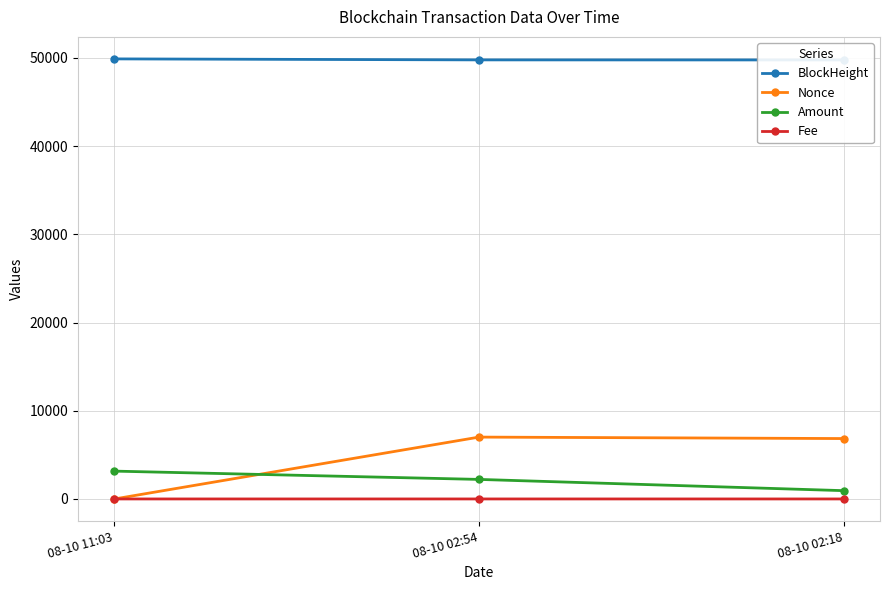

Which label corresponds to the largest value in the chart?

08-10 11:03